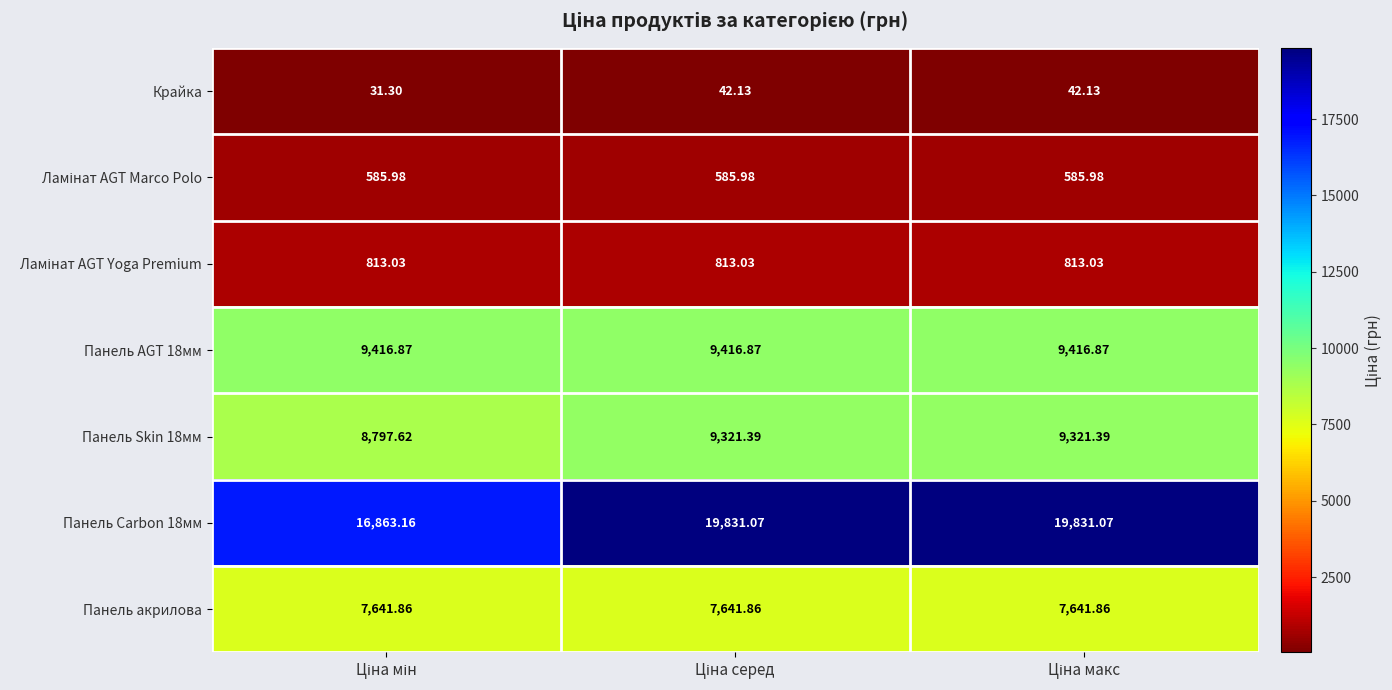

At Ціна серед, list the series in order from largest to smallest.

Панель Carbon 18мм, Панель AGT 18мм, Панель Skin 18мм, Панель акрилова, Ламінат AGT Yoga Premium, Ламінат AGT Marco Polo, Крайка